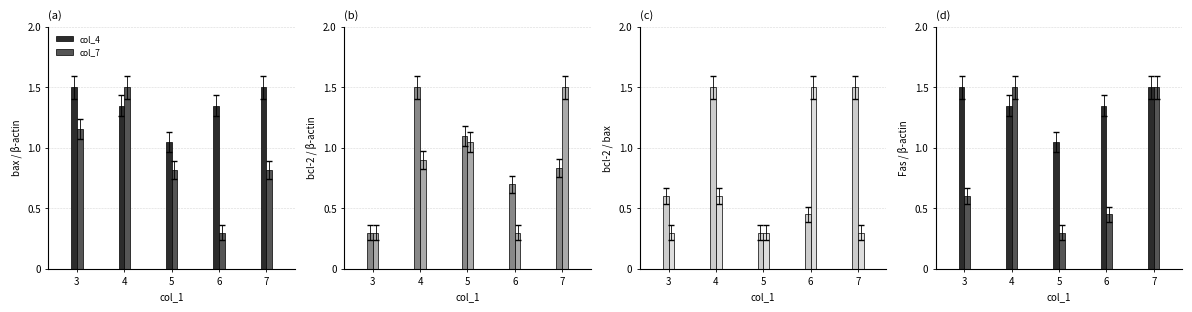

True or false: col_7 has a value of 1.5 at 4.

True